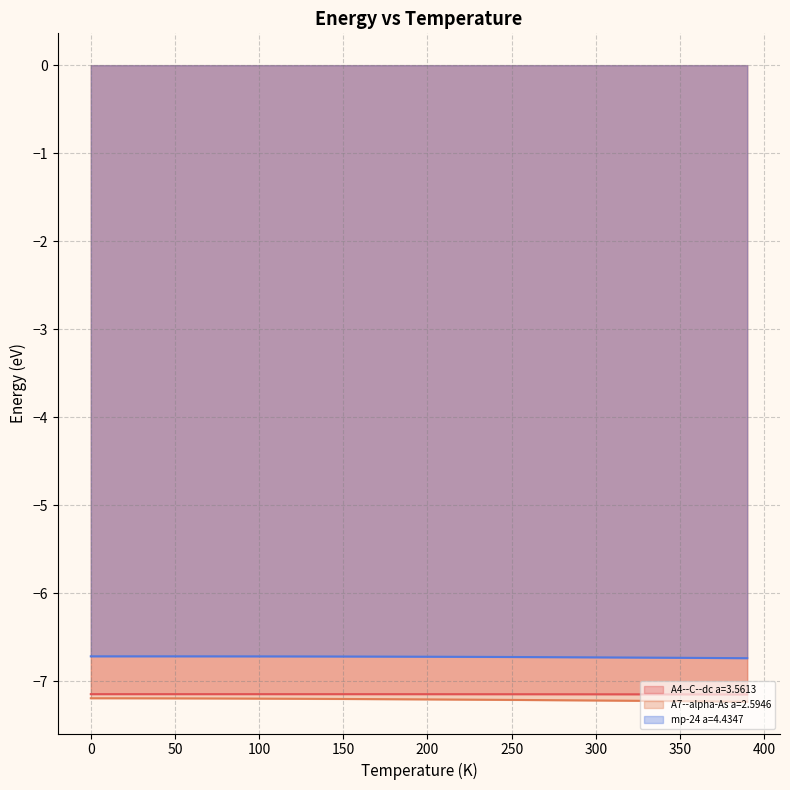

True or false: A7--alpha-As a=2.5946 has a value of -12.8 at 320.

False